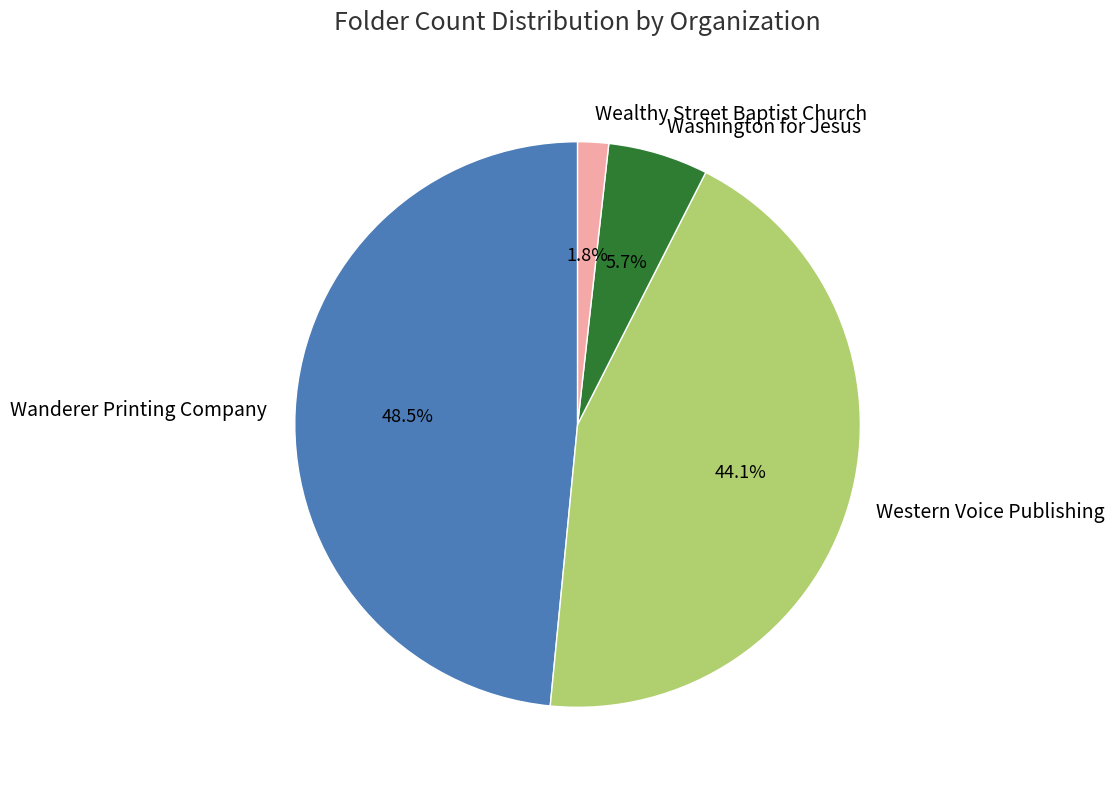

To the nearest percent, what is the difference between the Wanderer Printing Company and Wealthy Street Baptist Church slice percentages?

47%